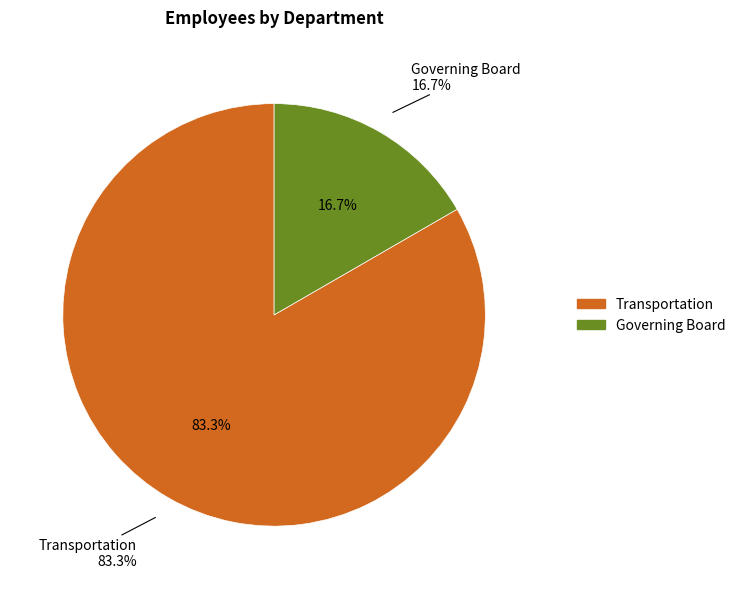

What percentage is the Transportation slice, to the nearest percent?

83%